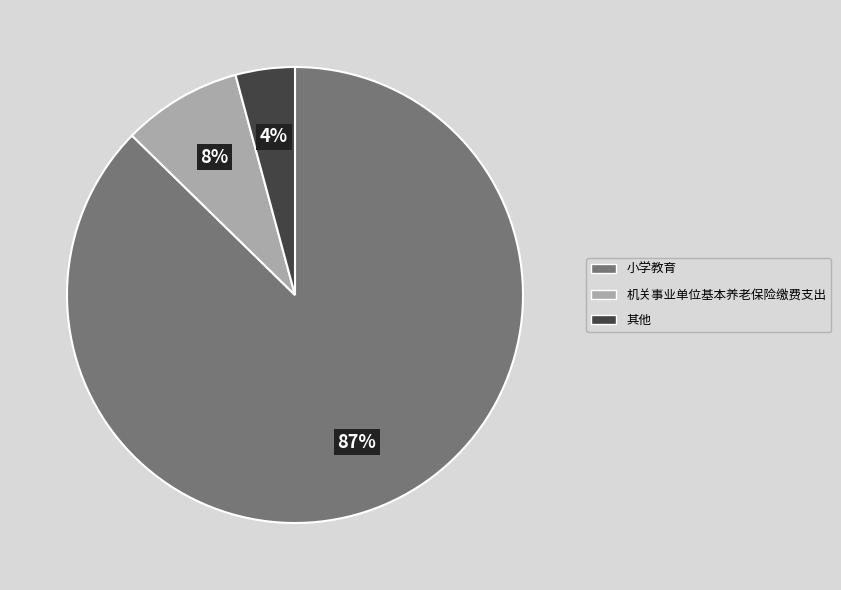

Does 小学教育 account for over 50% of the chart?

Yes